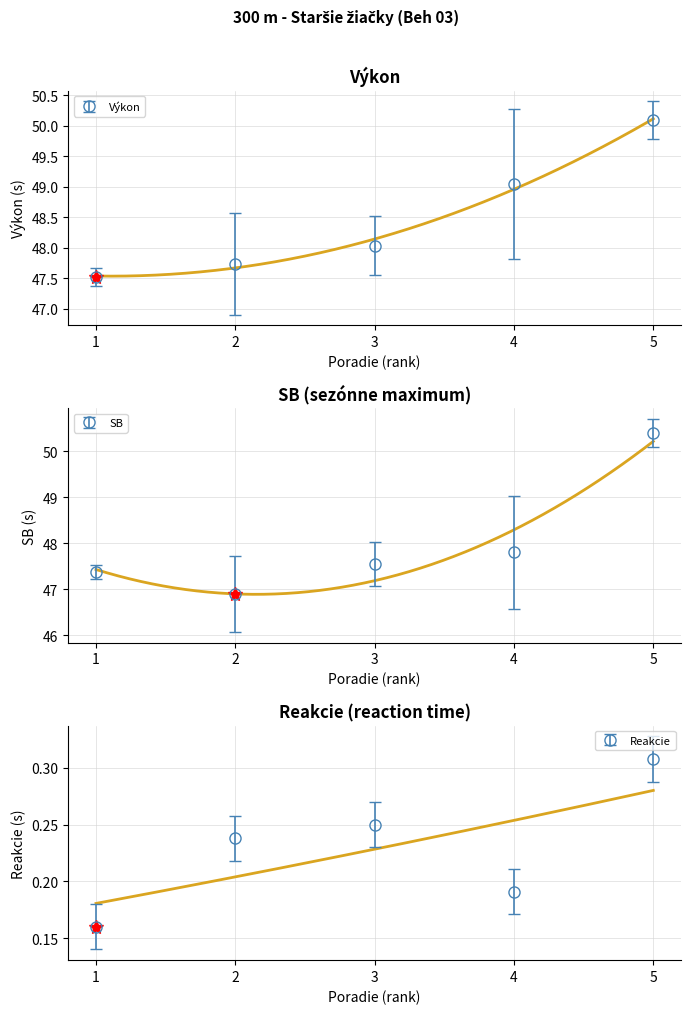

Count the number of data series in this chart.

3